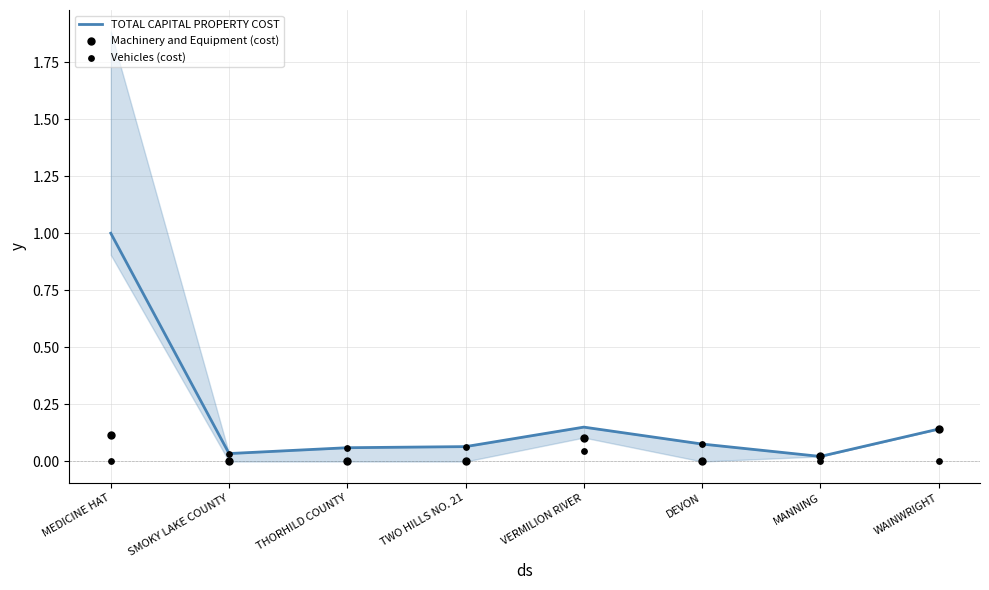

Which series contains the highest Y value?

TOTAL CAPITAL PROPERTY COST